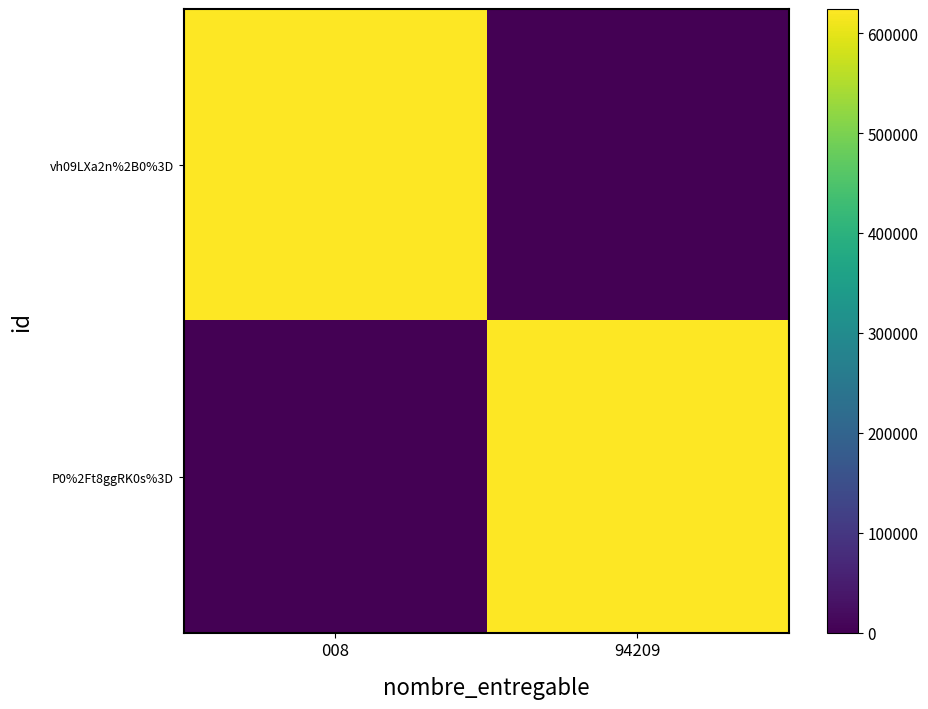

Between 008 and 94209, which series saw the biggest shift?

vh09LXa2n%2B0%3D